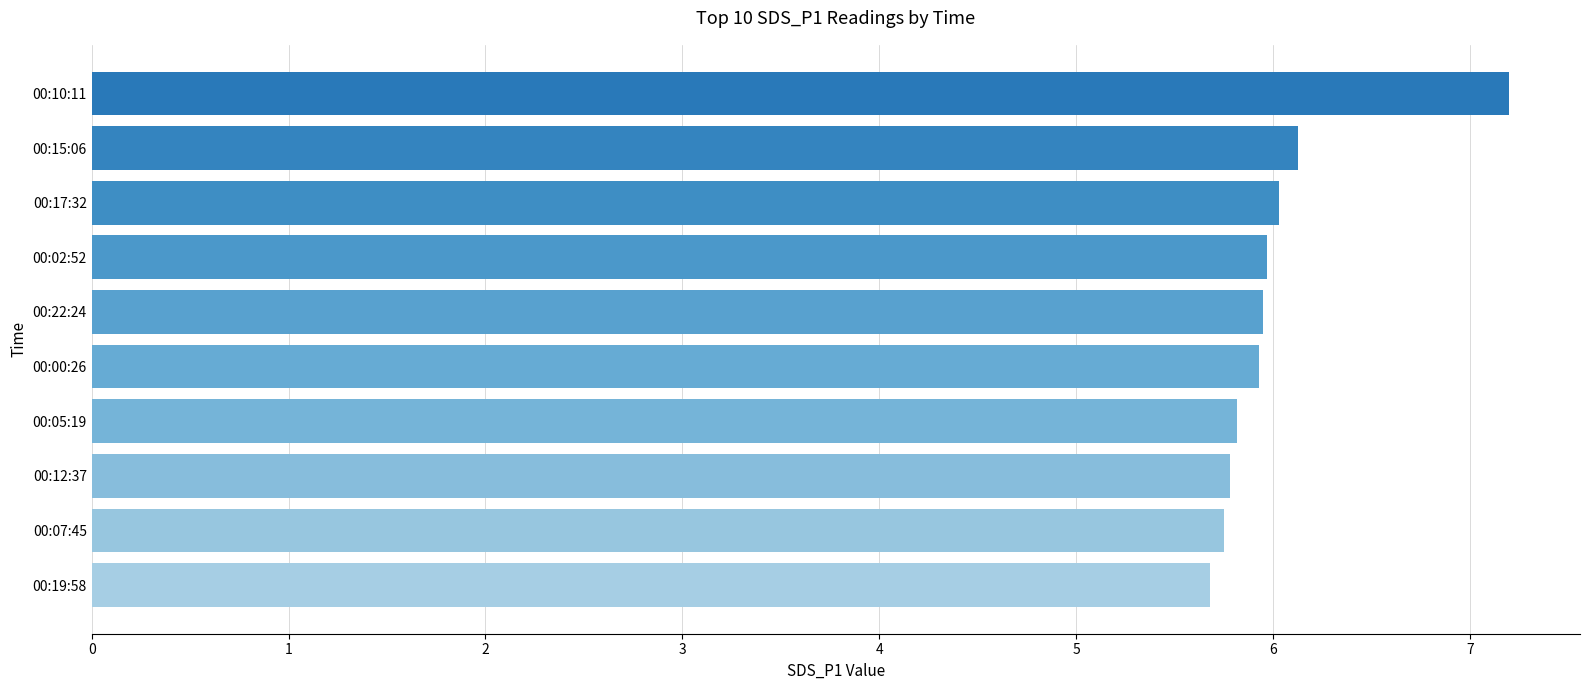

What is the difference between the second highest and second lowest values?

0.4